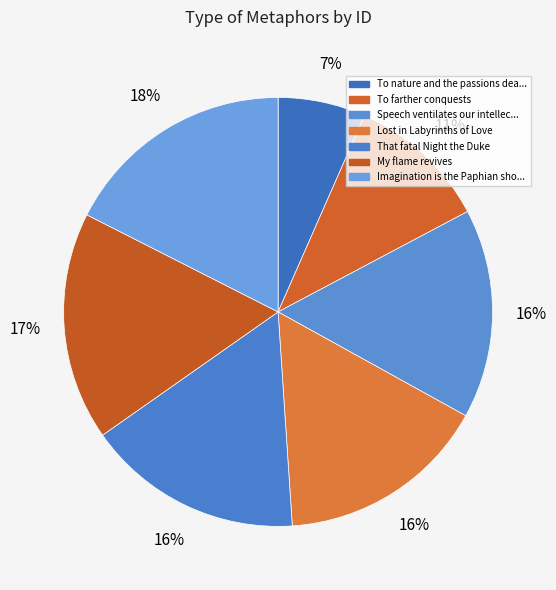

How many slices are in this pie chart?

7